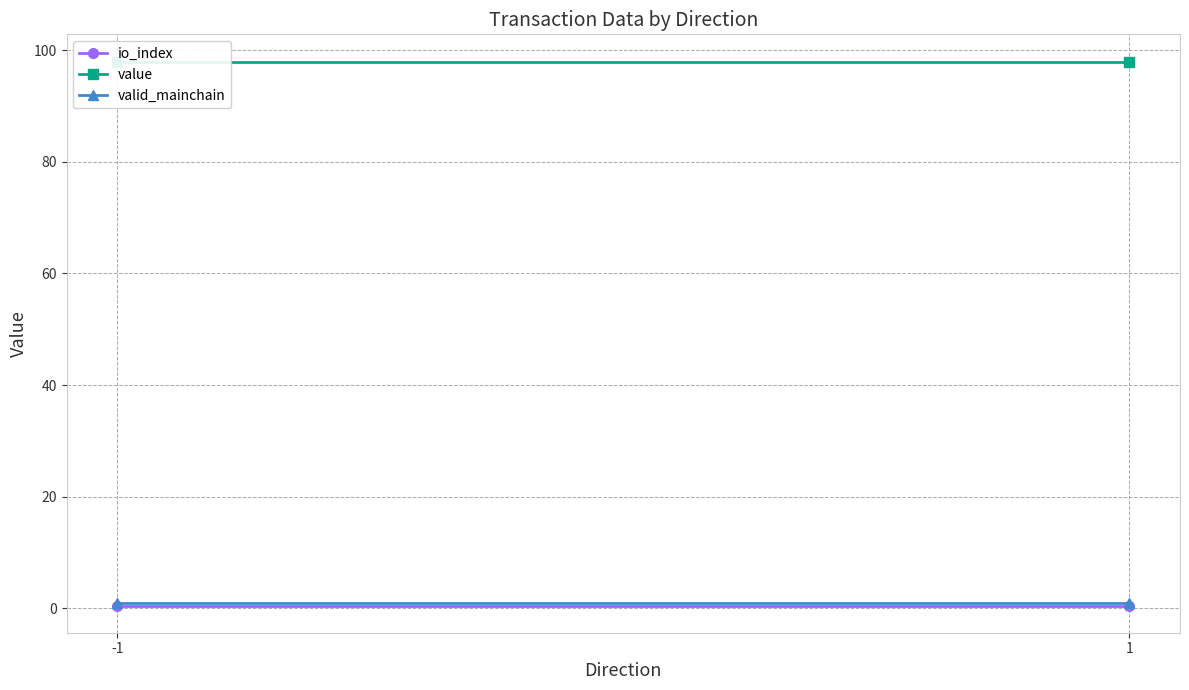

What is the sum of the valid_mainchain values at -1 and 1?

2.0